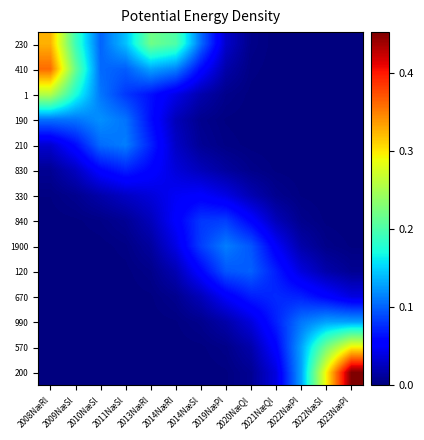

Reading left to right, transcribe all the data shown in this chart.

200: 2008NæRl=0.0	2009NæSl=0.0	2010NæSl=0.0	2011NæSl=0.0	2013NæRl=0.0	2014NæRl=0.0	2014NæSl=0.0	2019NæPl=0.0	2020NæQl=0.0	2021NæQl=0.0	2022NæPl=0.1	2022NæSl=0.3	2023NæPl=0.5
570: 2008NæRl=0.0	2009NæSl=0.0	2010NæSl=0.0	2011NæSl=0.0	2013NæRl=0.0	2014NæRl=0.0	2014NæSl=0.0	2019NæPl=0.0	2020NæQl=0.0	2021NæQl=0.1	2022NæPl=0.1	2022NæSl=0.2	2023NæPl=0.3
990: 2008NæRl=0.0	2009NæSl=0.0	2010NæSl=0.0	2011NæSl=0.0	2013NæRl=0.0	2014NæRl=0.0	2014NæSl=0.0	2019NæPl=0.0	2020NæQl=0.0	2021NæQl=0.1	2022NæPl=0.1	2022NæSl=0.1	2023NæPl=0.1
670: 2008NæRl=0.0	2009NæSl=0.0	2010NæSl=0.0	2011NæSl=0.0	2013NæRl=0.0	2014NæRl=0.0	2014NæSl=0.0	2019NæPl=0.0	2020NæQl=0.1	2021NæQl=0.1	2022NæPl=0.1	2022NæSl=0.1	2023NæPl=0.0
120: 2008NæRl=0.0	2009NæSl=0.0	2010NæSl=0.0	2011NæSl=0.0	2013NæRl=0.0	2014NæRl=0.0	2014NæSl=0.1	2019NæPl=0.1	2020NæQl=0.1	2021NæQl=0.1	2022NæPl=0.0	2022NæSl=0.0	2023NæPl=0.0
1900: 2008NæRl=0.0	2009NæSl=0.0	2010NæSl=0.0	2011NæSl=0.0	2013NæRl=0.0	2014NæRl=0.0	2014NæSl=0.1	2019NæPl=0.1	2020NæQl=0.1	2021NæQl=0.0	2022NæPl=0.0	2022NæSl=0.0	2023NæPl=0.0
840: 2008NæRl=0.0	2009NæSl=0.0	2010NæSl=0.0	2011NæSl=0.0	2013NæRl=0.0	2014NæRl=0.1	2014NæSl=0.1	2019NæPl=0.1	2020NæQl=0.1	2021NæQl=0.0	2022NæPl=0.0	2022NæSl=0.0	2023NæPl=0.0
330: 2008NæRl=0.0	2009NæSl=0.0	2010NæSl=0.0	2011NæSl=0.0	2013NæRl=0.0	2014NæRl=0.0	2014NæSl=0.1	2019NæPl=0.0	2020NæQl=0.0	2021NæQl=0.0	2022NæPl=0.0	2022NæSl=0.0	2023NæPl=0.0
830: 2008NæRl=0.0	2009NæSl=0.0	2010NæSl=0.1	2011NæSl=0.1	2013NæRl=0.1	2014NæRl=0.0	2014NæSl=0.0	2019NæPl=0.0	2020NæQl=0.0	2021NæQl=0.0	2022NæPl=0.0	2022NæSl=0.0	2023NæPl=0.0
210: 2008NæRl=0.0	2009NæSl=0.1	2010NæSl=0.1	2011NæSl=0.1	2013NæRl=0.1	2014NæRl=0.0	2014NæSl=0.0	2019NæPl=0.0	2020NæQl=0.0	2021NæQl=0.0	2022NæPl=0.0	2022NæSl=0.0	2023NæPl=0.0
190: 2008NæRl=0.1	2009NæSl=0.1	2010NæSl=0.1	2011NæSl=0.1	2013NæRl=0.1	2014NæRl=0.0	2014NæSl=0.0	2019NæPl=0.0	2020NæQl=0.0	2021NæQl=0.0	2022NæPl=0.0	2022NæSl=0.0	2023NæPl=0.0
1: 2008NæRl=0.3	2009NæSl=0.2	2010NæSl=0.1	2011NæSl=0.1	2013NæRl=0.1	2014NæRl=0.0	2014NæSl=0.0	2019NæPl=0.0	2020NæQl=0.0	2021NæQl=0.0	2022NæPl=0.0	2022NæSl=0.0	2023NæPl=0.0
410: 2008NæRl=0.4	2009NæSl=0.2	2010NæSl=0.1	2011NæSl=0.1	2013NæRl=0.1	2014NæRl=0.1	2014NæSl=0.1	2019NæPl=0.0	2020NæQl=0.0	2021NæQl=0.0	2022NæPl=0.0	2022NæSl=0.0	2023NæPl=0.0
230: 2008NæRl=0.3	2009NæSl=0.2	2010NæSl=0.1	2011NæSl=0.1	2013NæRl=0.2	2014NæRl=0.2	2014NæSl=0.1	2019NæPl=0.0	2020NæQl=0.0	2021NæQl=0.0	2022NæPl=0.0	2022NæSl=0.0	2023NæPl=0.0